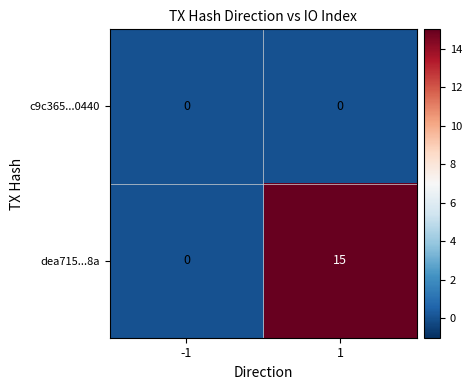

What is the sum of the dea715...8a values at -1 and 1?

15